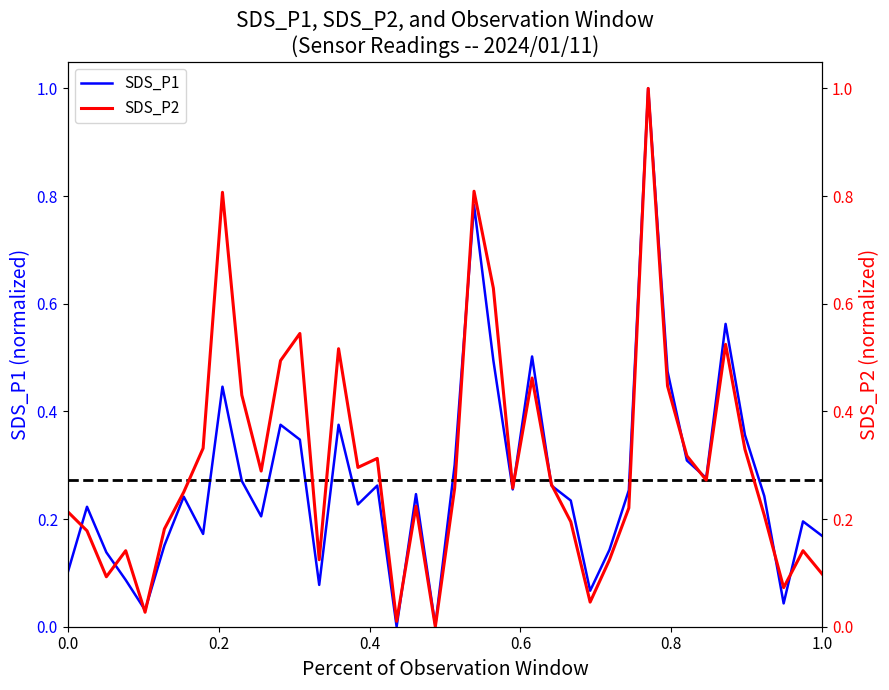

Is this an area chart (filled region under the line)?

No